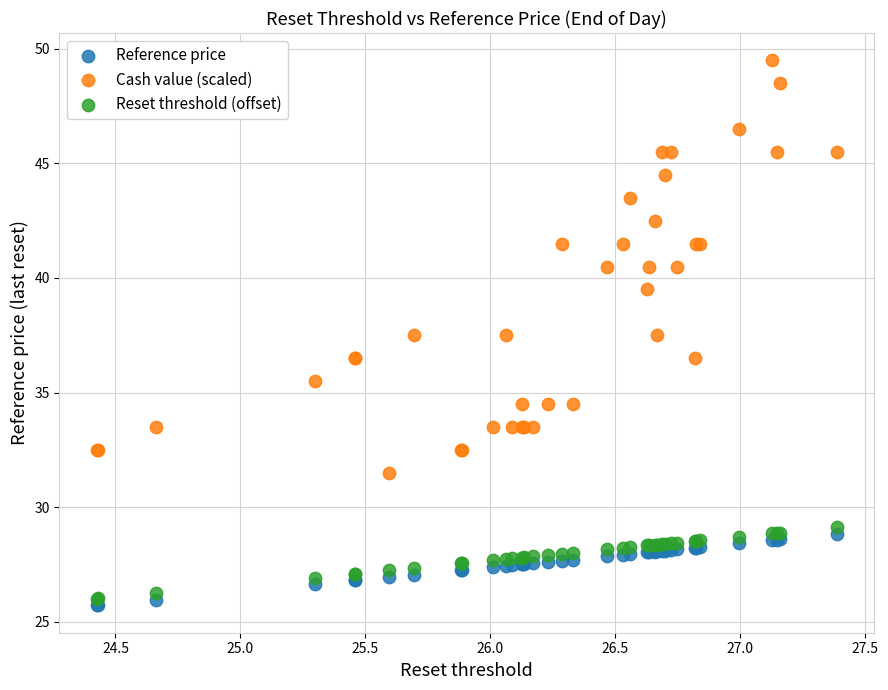

Which series contains the highest Y value?

Cash value (scaled)